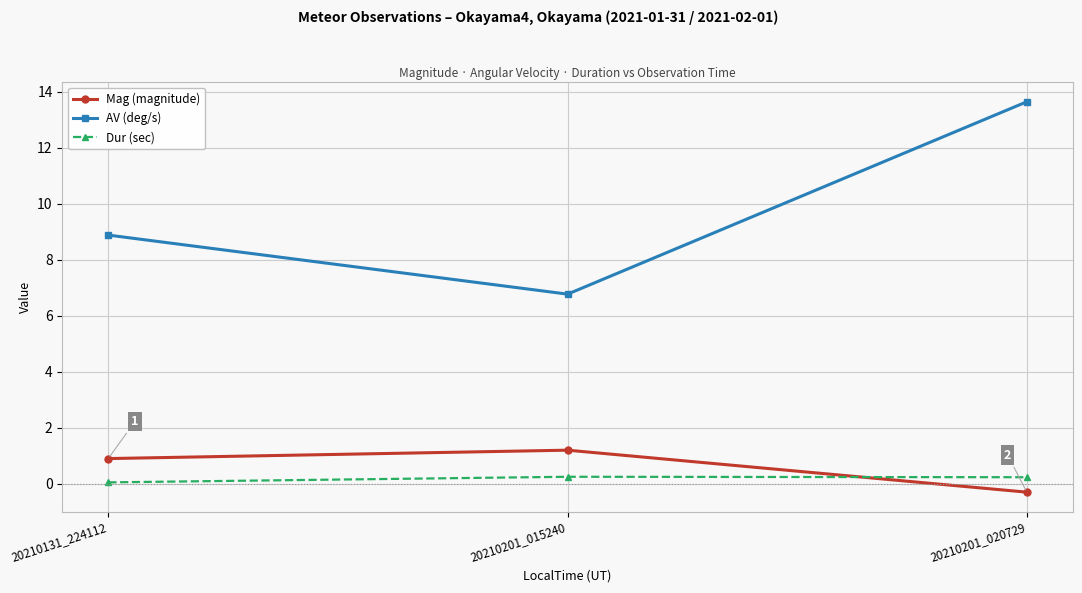

Which category has the lowest value across all series?

20210201_020729